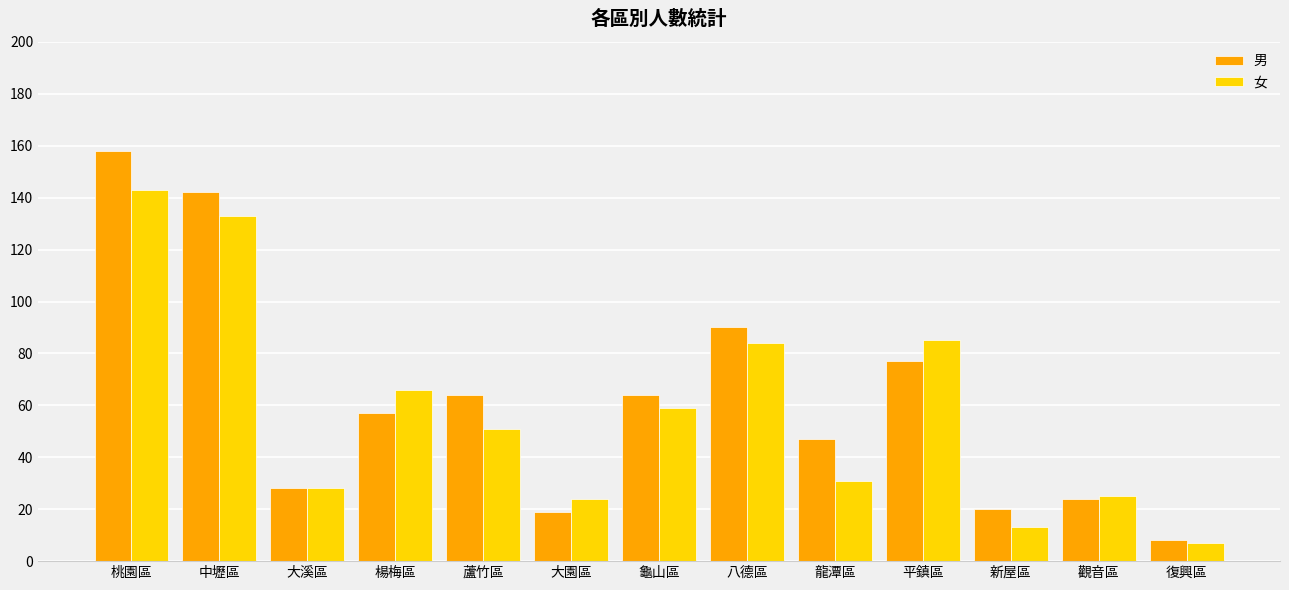

What is the difference between the maximum and minimum values in the 男 series?

150